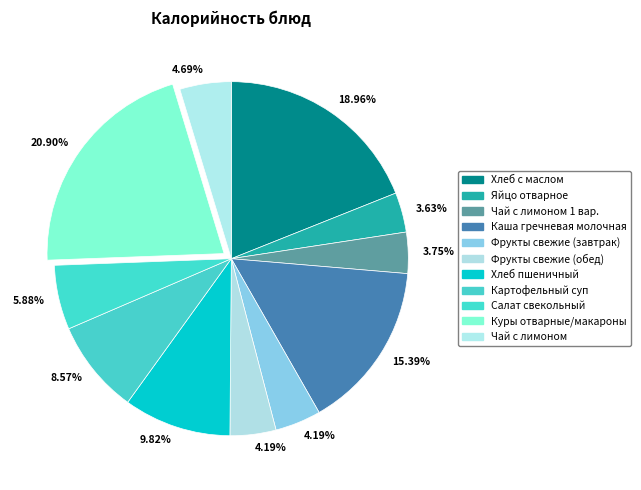

How many segments does this pie chart have?

11